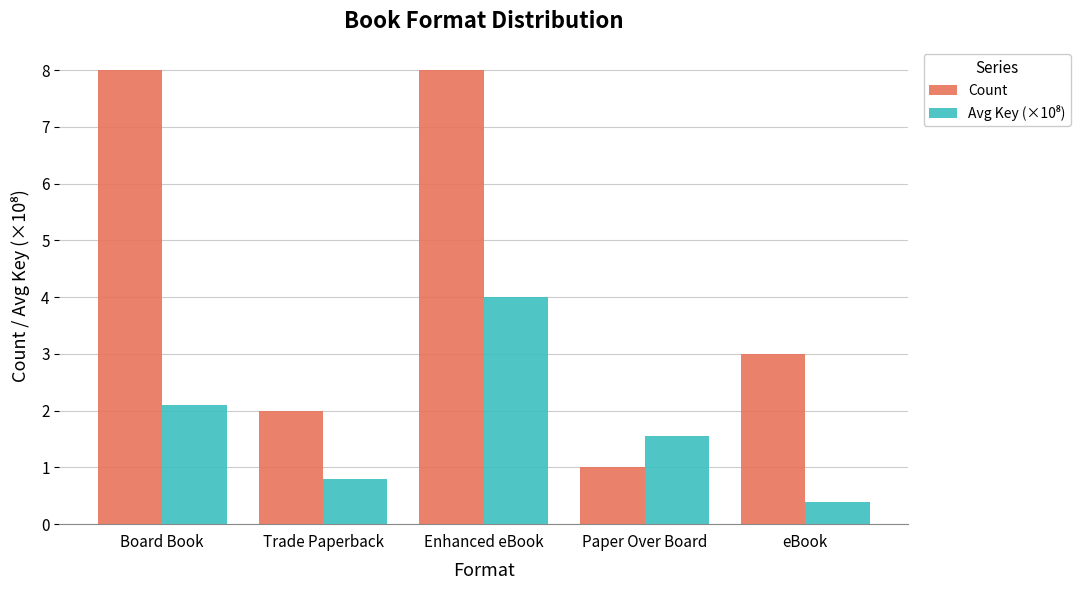

What is the sum of the Count values at Enhanced eBook and Trade Paperback?

10.0